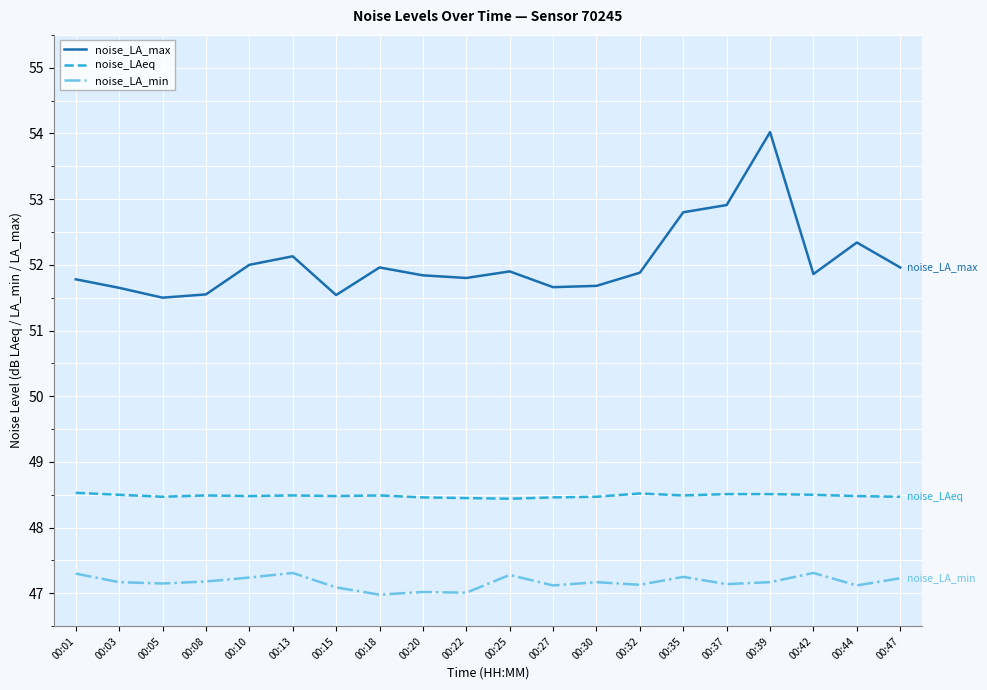

Between 00:13 and 00:32, which series saw the biggest shift?

noise_LA_max